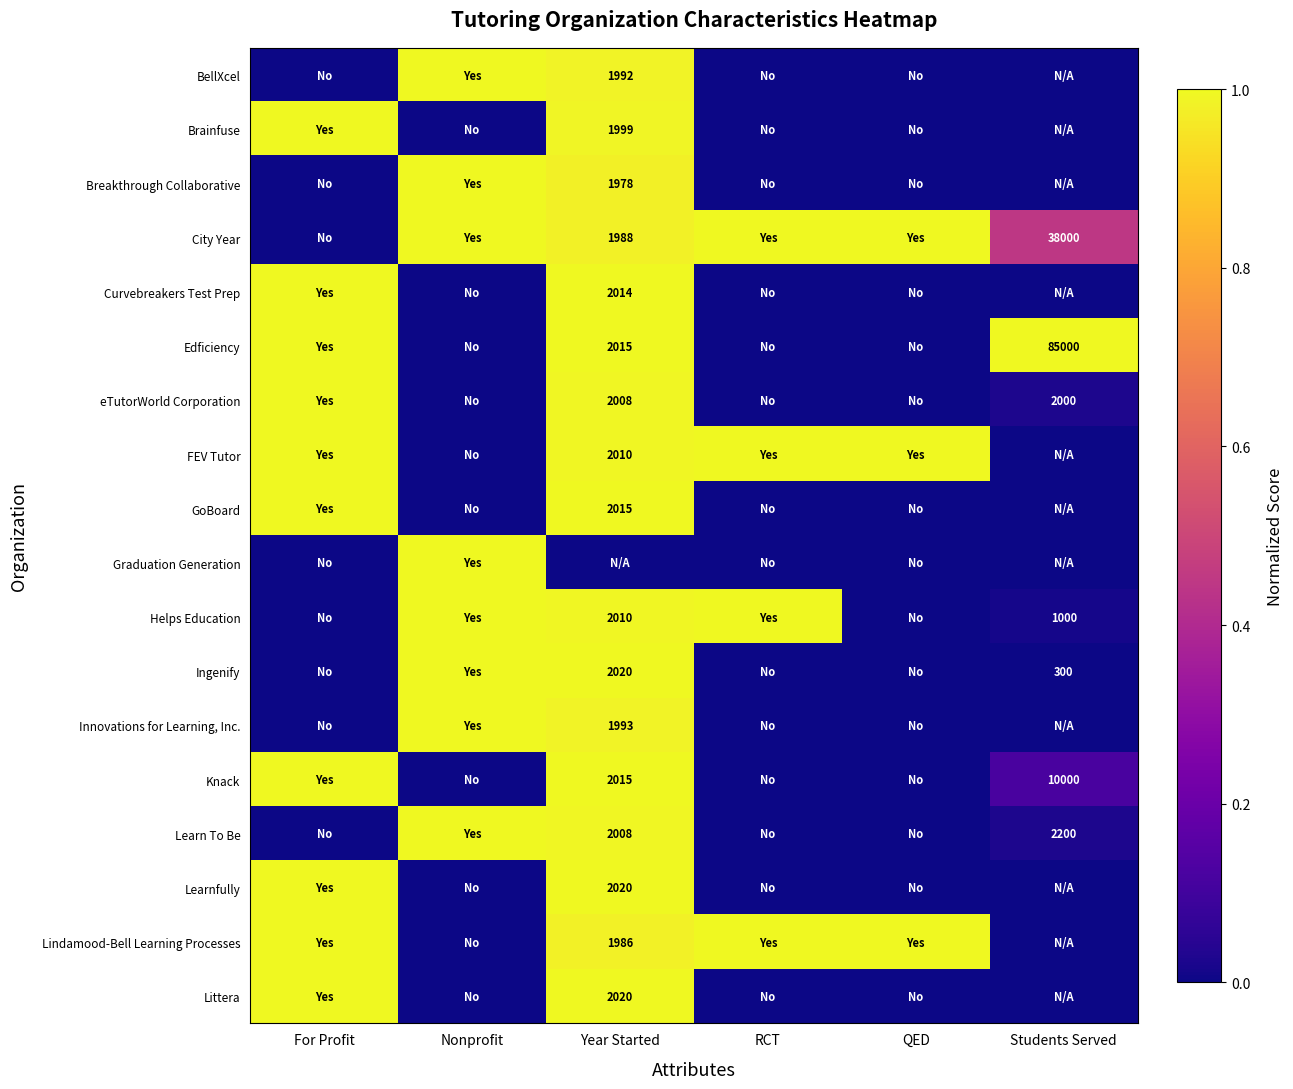

Is the value of City Year at Year Started greater than the value of Knack at Students Served?

No